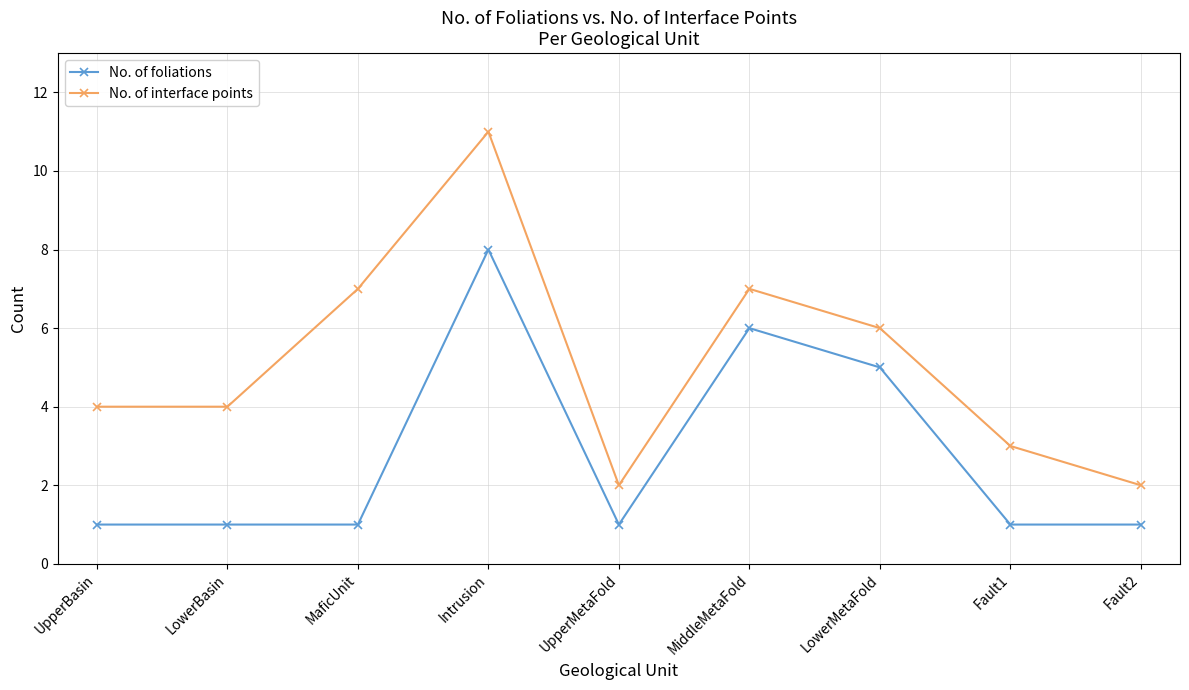

At how many categories does at least one series exceed 5?

4